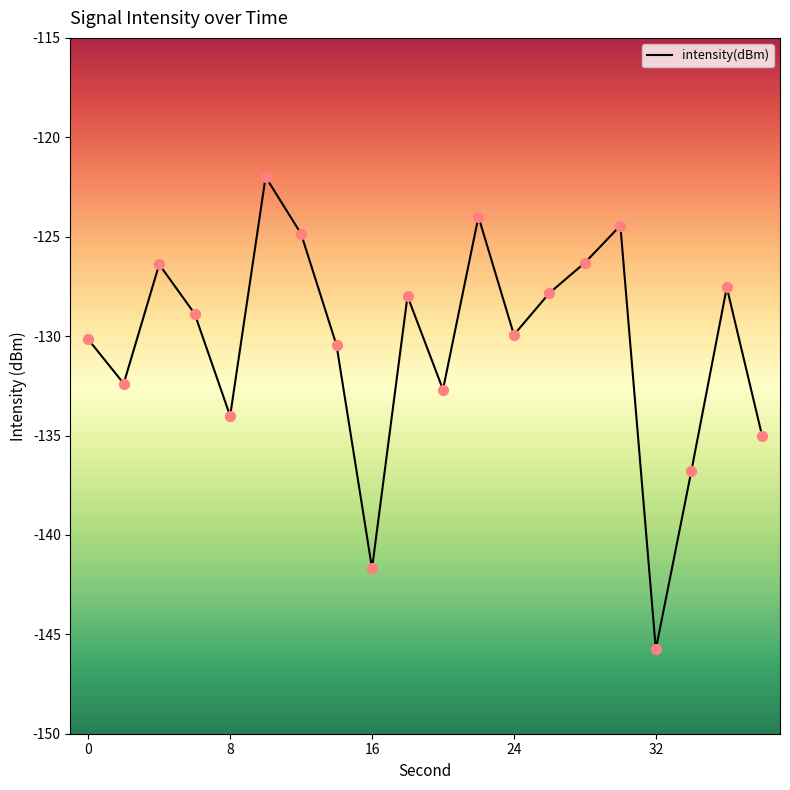

What is the difference between the maximum and minimum values?

23.8